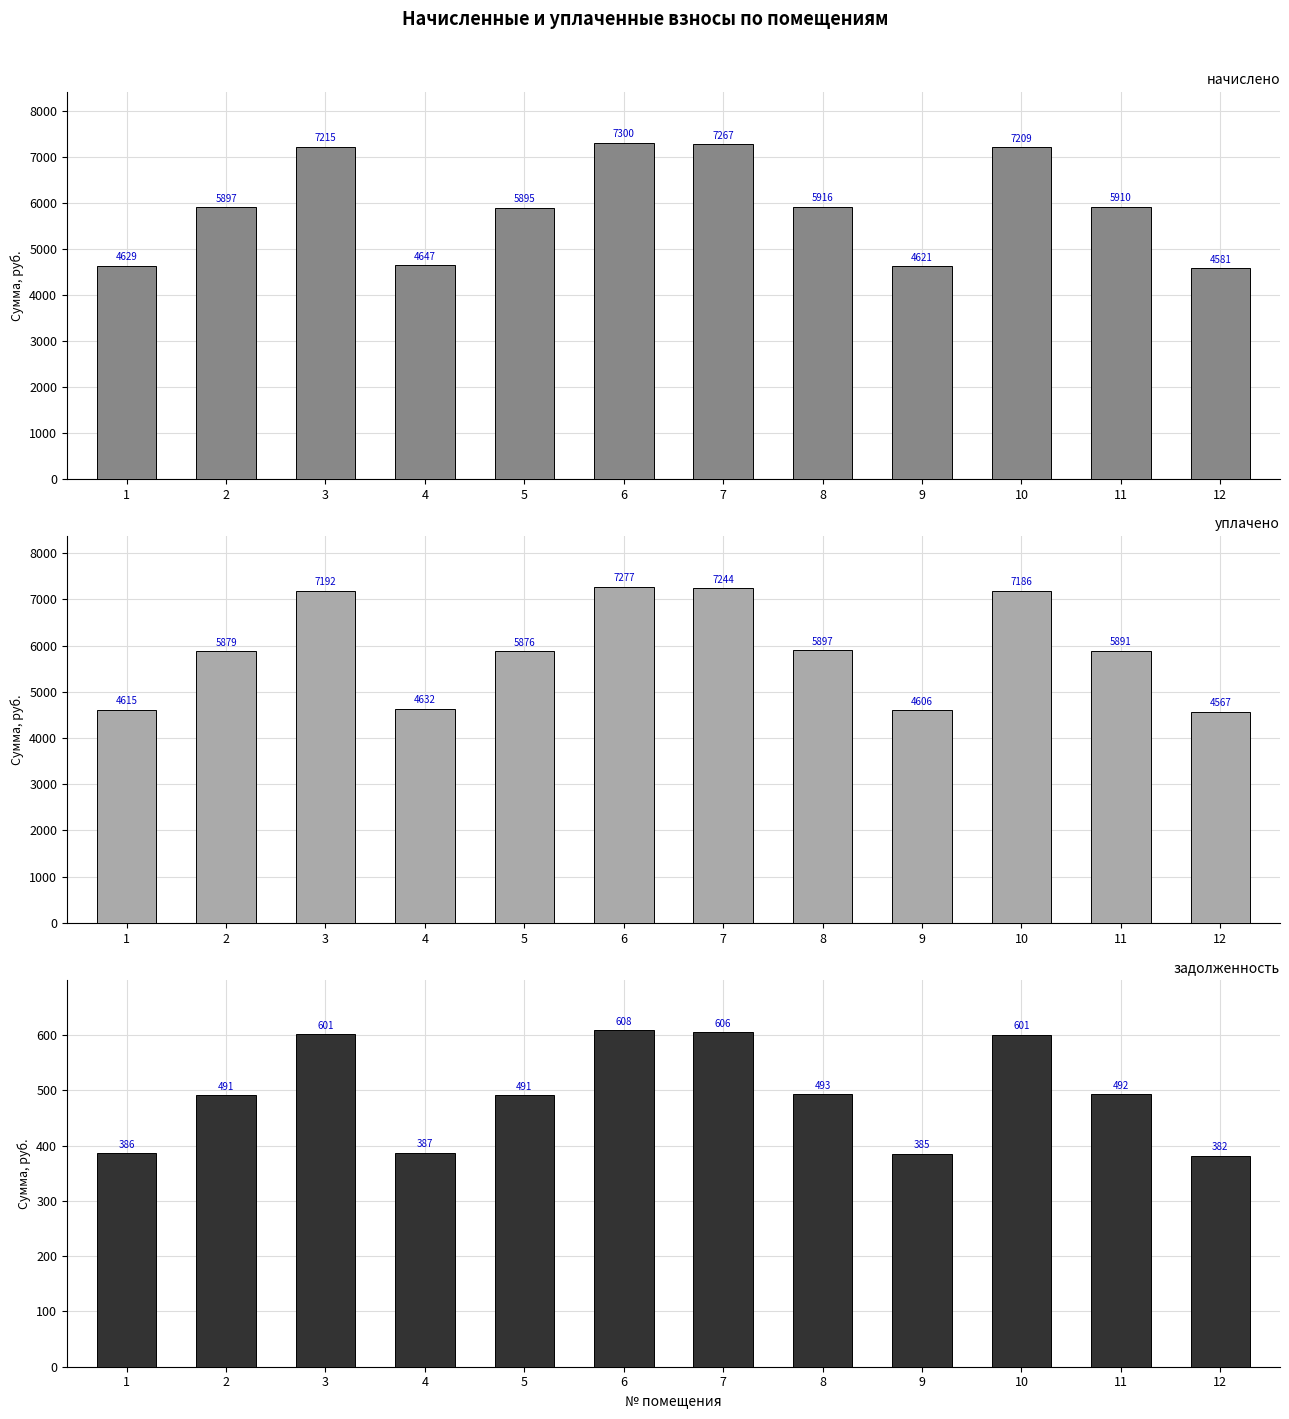

Which series has the largest total across all categories?

начислено